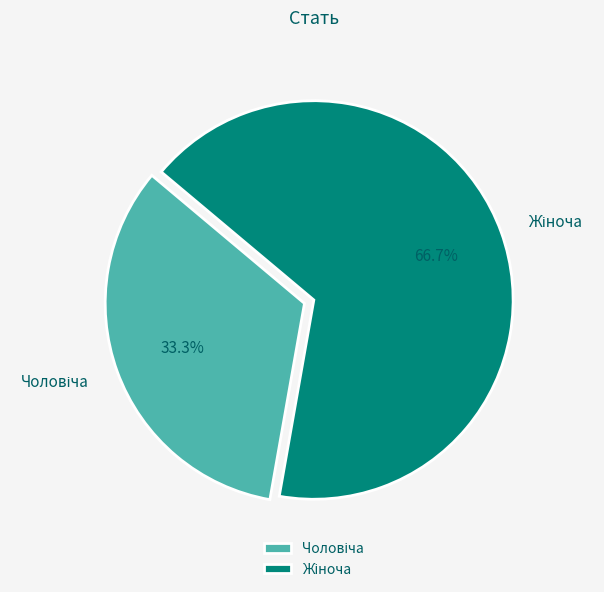

Is there a majority slice in this chart?

Yes